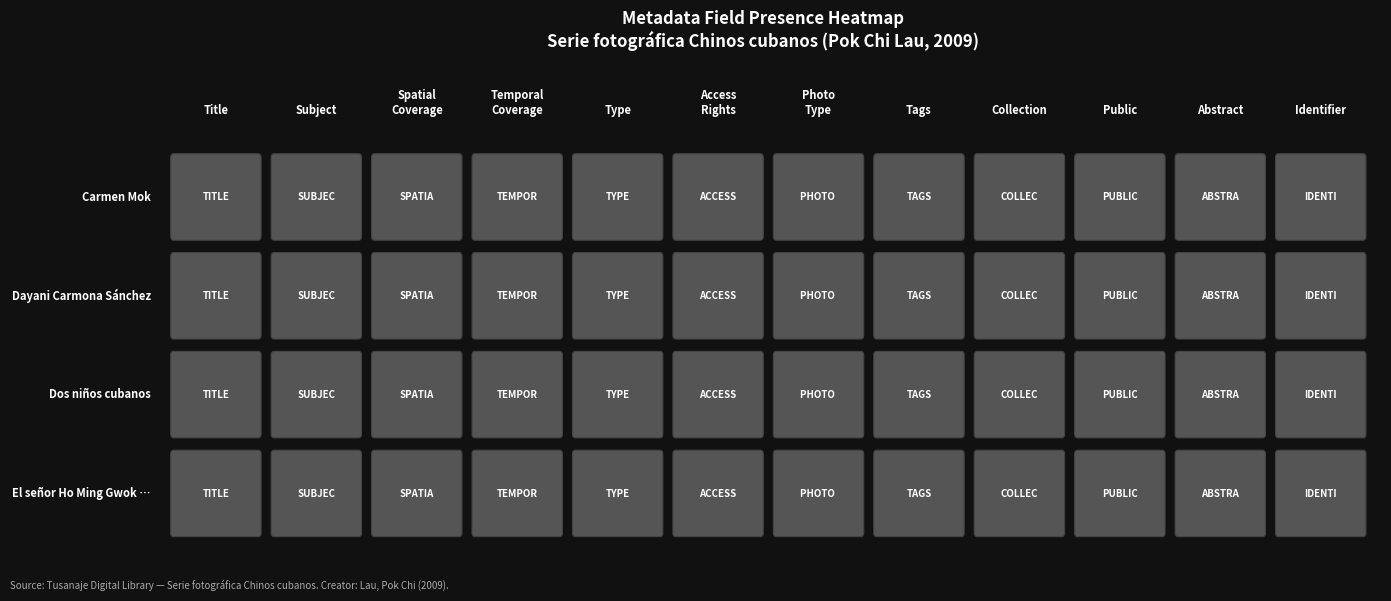

What is the difference between the maximum and minimum values in the Dos niños cubanos series?

151